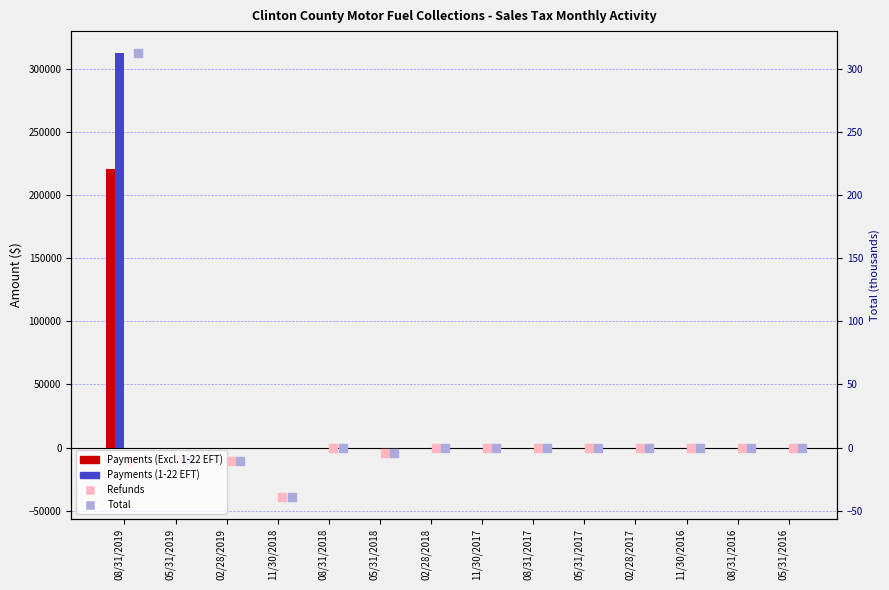

Is the value of Total at 08/31/2018 greater than the value of Payments (Excluding 1-22 EFT) at 05/31/2019?

No